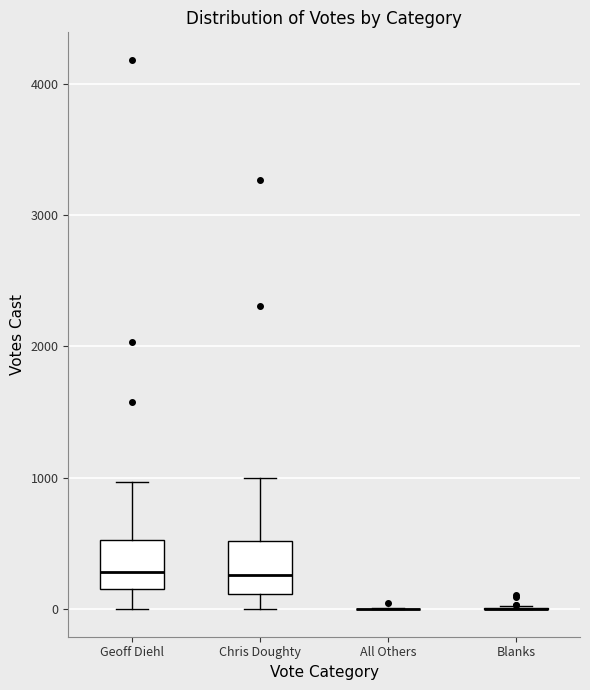

Where is the upper edge of the box for Chris Doughty on the y-axis? The values are not printed on the chart, so give them approximately, as read against the axis.

500